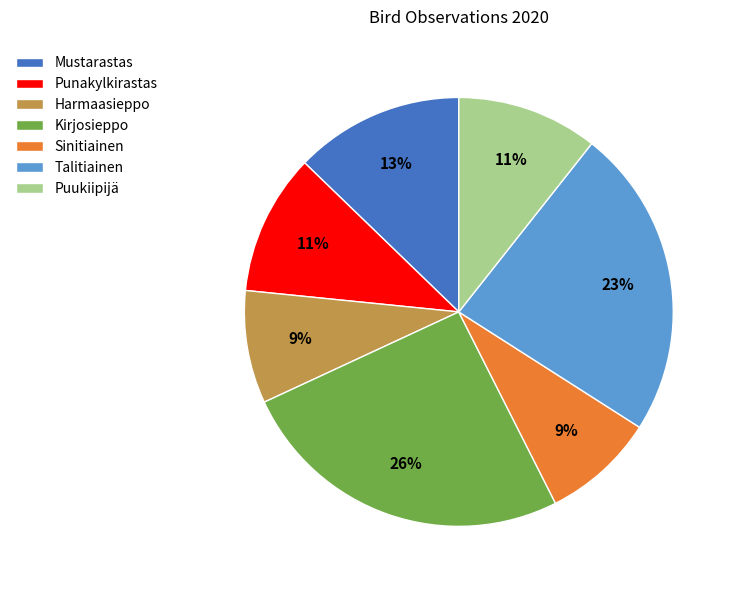

How many slices are in this pie chart?

7